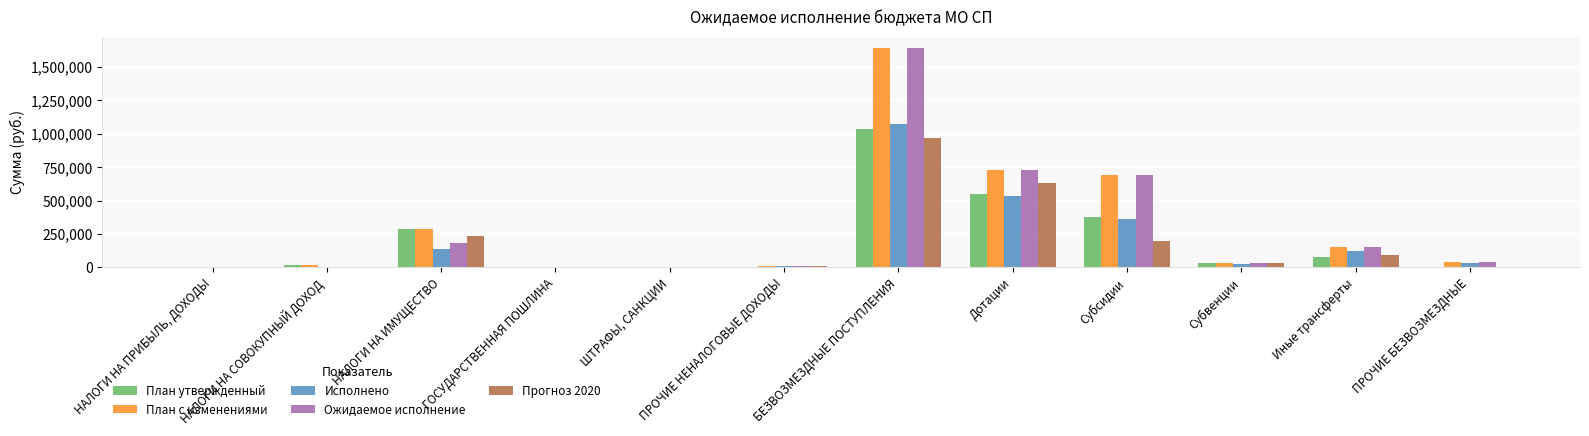

The value of Ожидаемое исполнение at Субвенции is 32946.0. True or false?

True